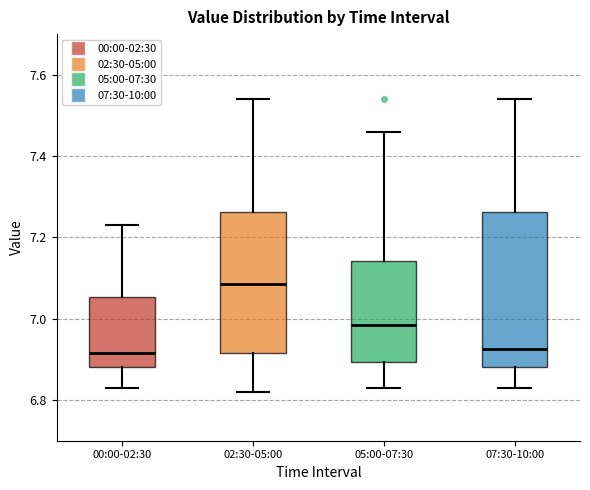

Where is the upper edge of the box for 02:30-05:00 on the y-axis? The values are not printed on the chart, so give them approximately, as read against the axis.

7.26